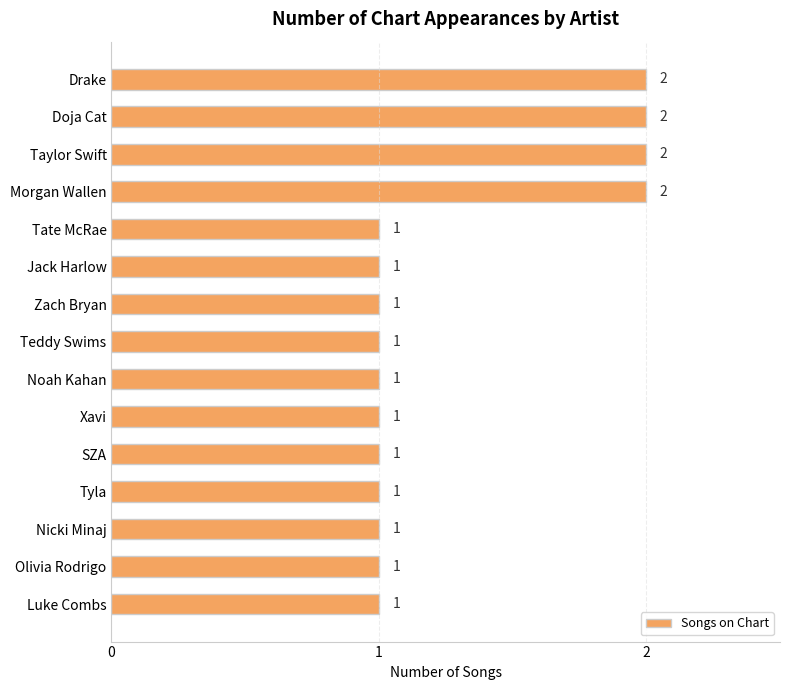

What is the average value?

1